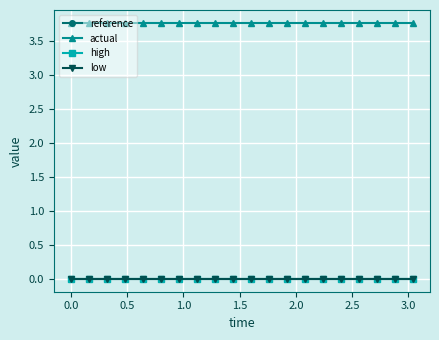

True or false: reference and low intersect in this chart.

False